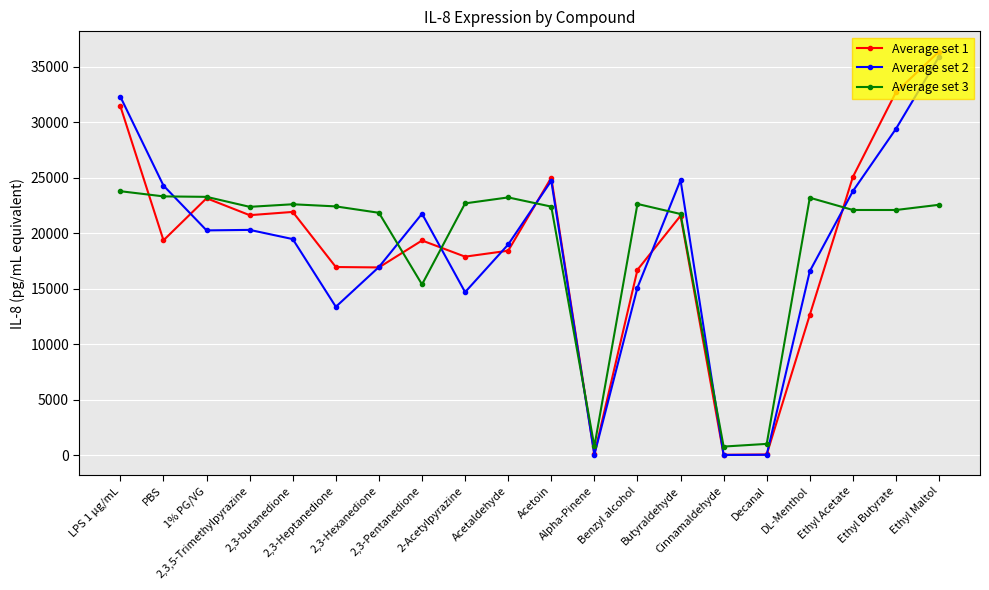

Which series has the widest spread of values?

Average set 1